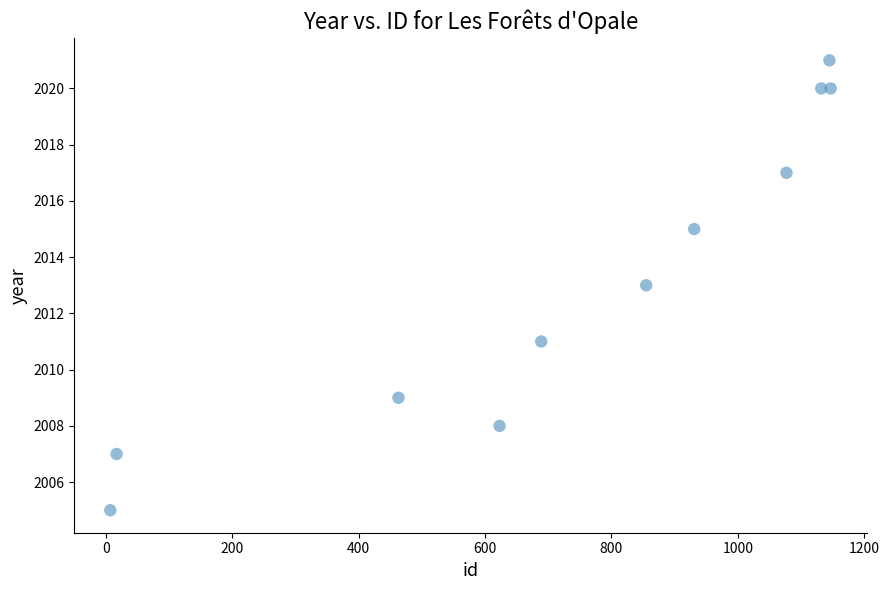

What is the range of Y values (max minus min)?

16